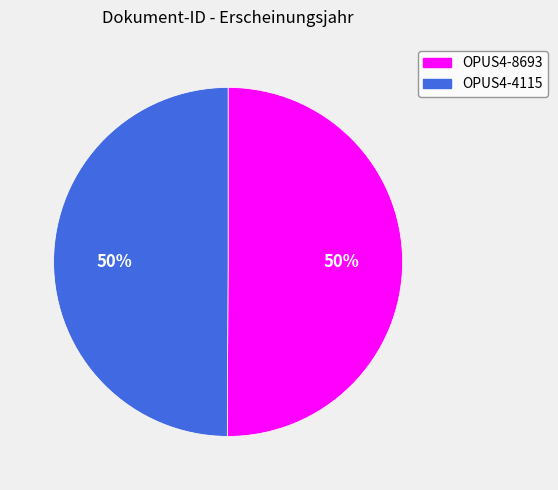

Is it true that OPUS4-8693 is 36% of the pie?

False